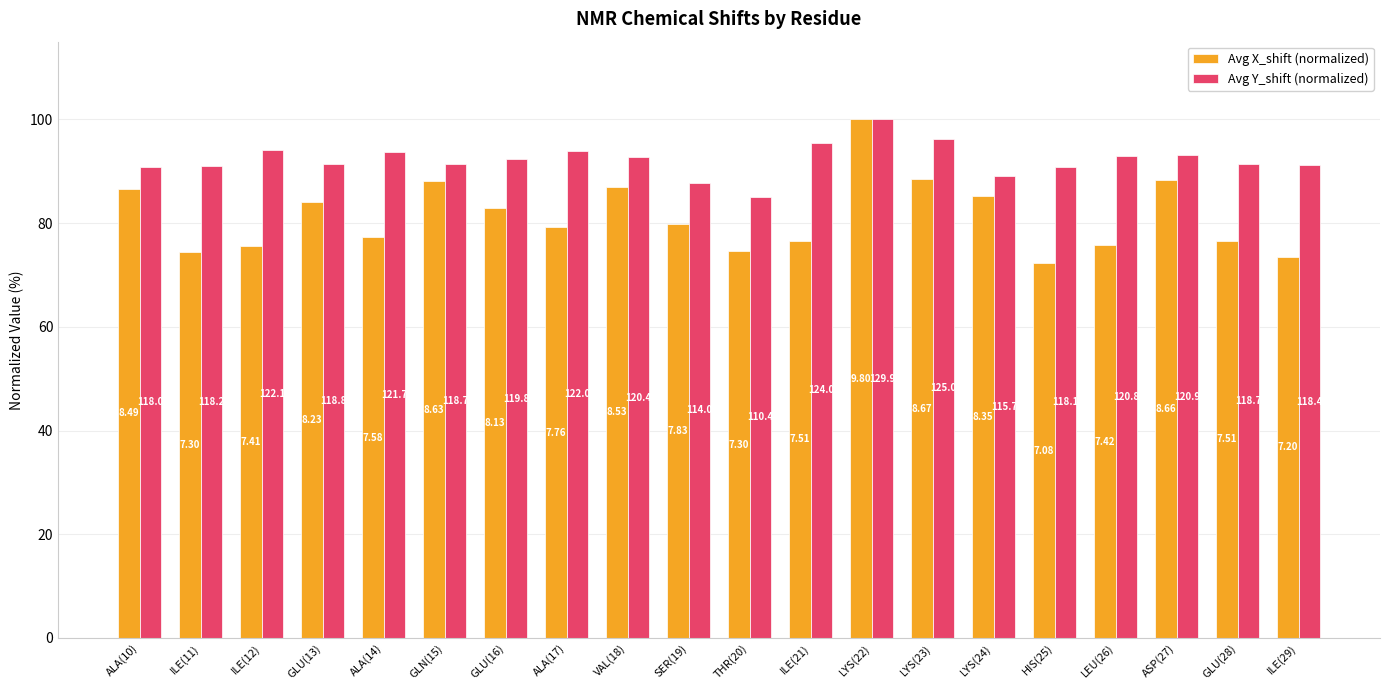

How many groups of bars are there?

20